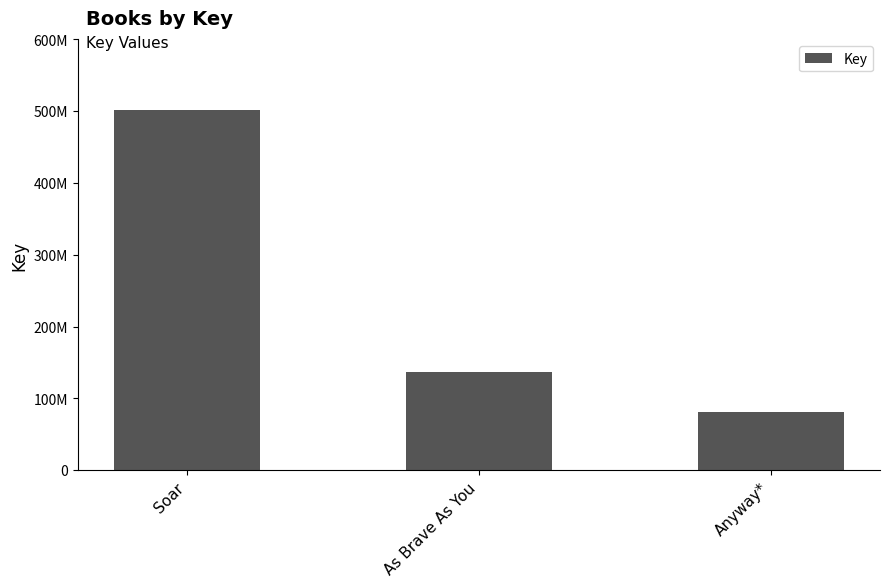

What is the sum of all values?

719727926